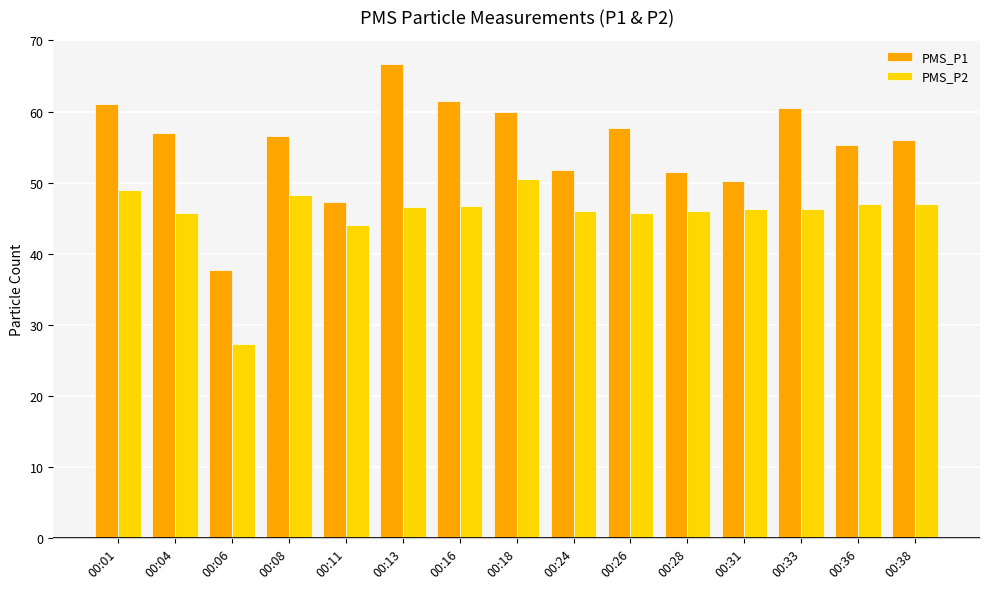

Is it true that PMS_P1 equals 90.7 at 00:38?

False